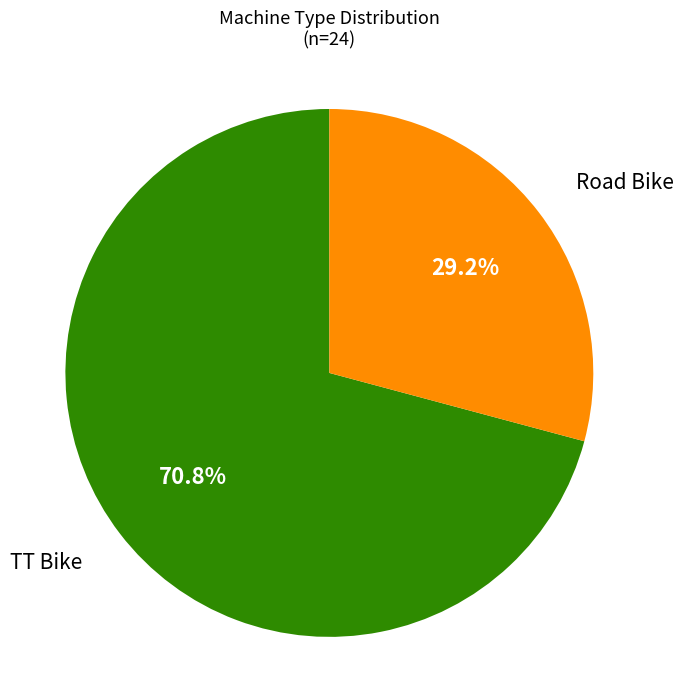

Does Road Bike represent more than half of the total?

No